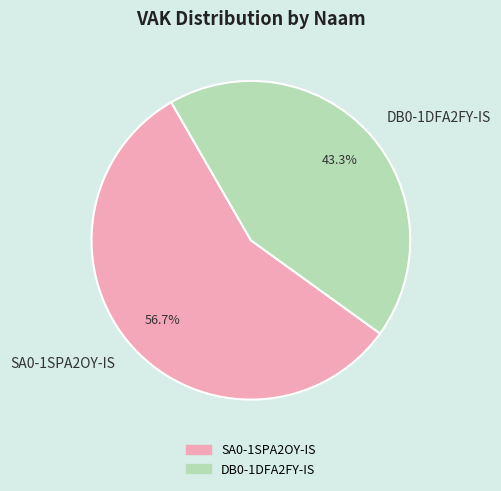

What is the largest slice in the pie chart?

SA0-1SPA2OY-IS